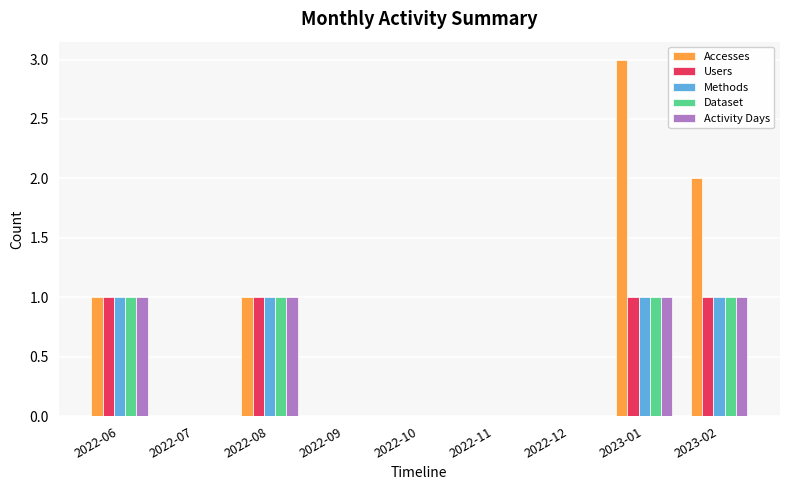

What is the maximum value shown in the chart?

3